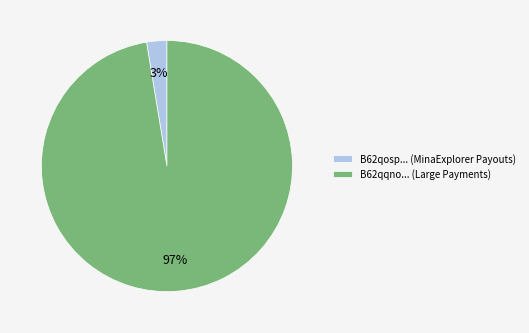

Does any single category account for the majority?

Yes